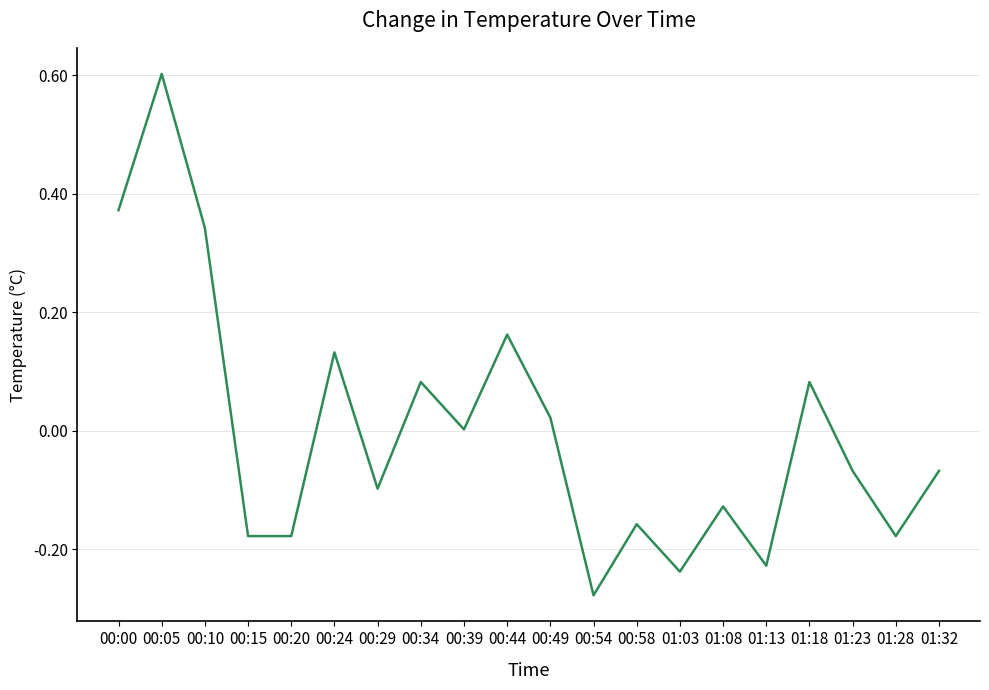

What is the greatest value displayed?

0.6